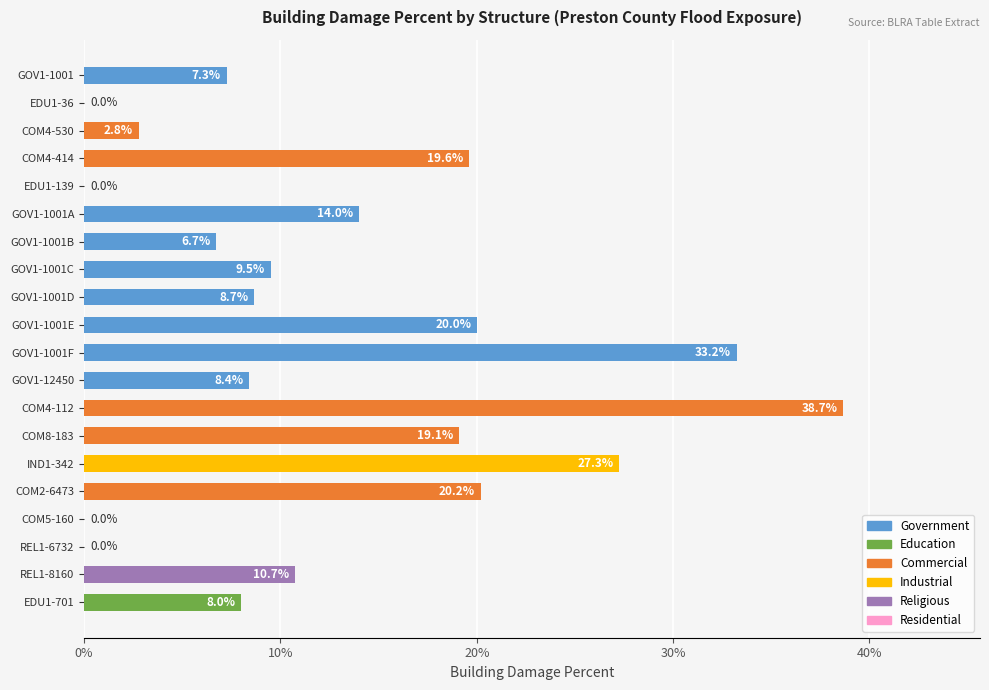

What is the change in value from GOV1-1001A to GOV1-1001F?

+19.2